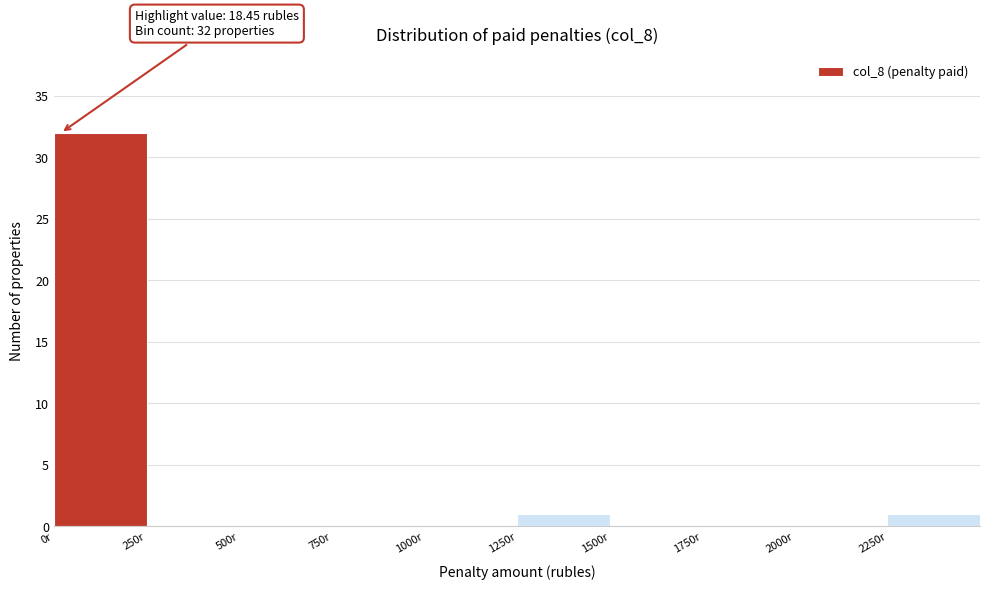

Which range on the x-axis has the tallest bar?

0 to 250